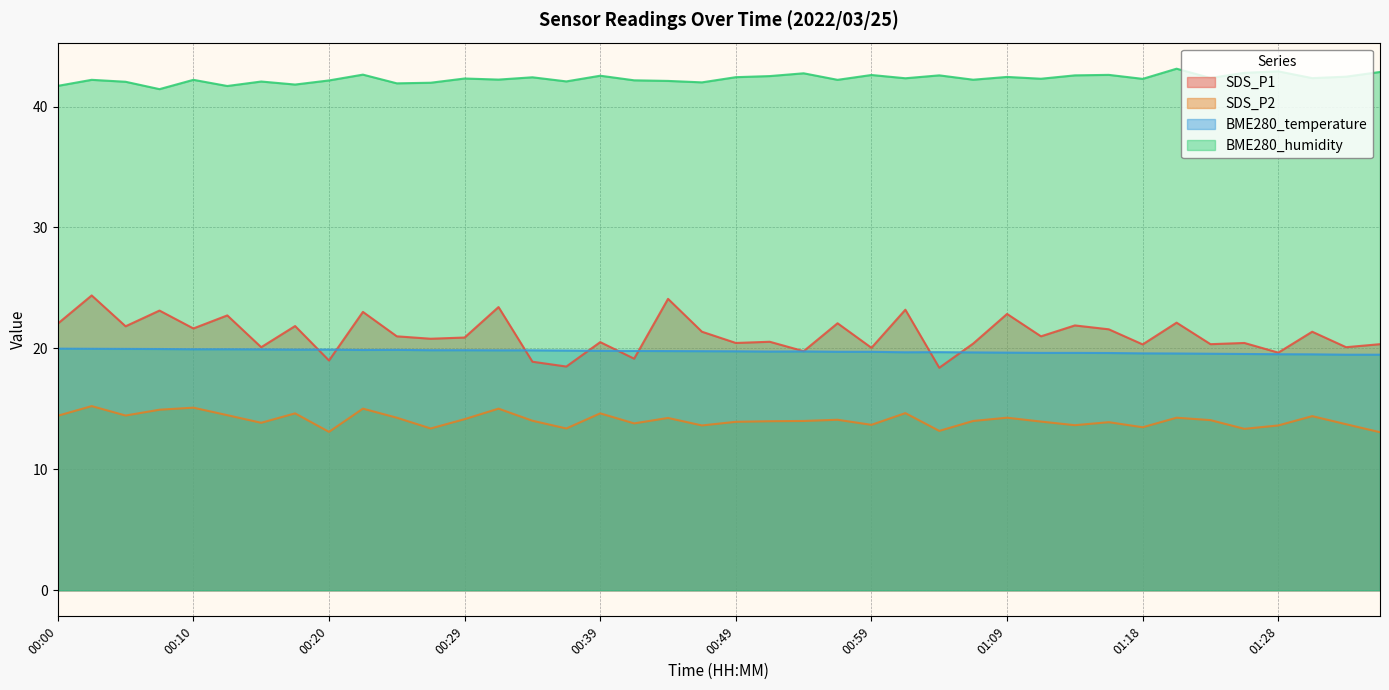

At how many categories does at least one series exceed 33?

40